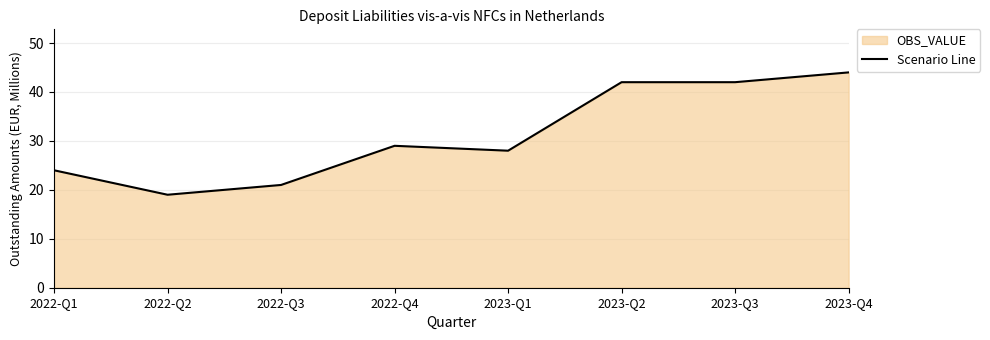

At which category does the chart reach its minimum across all series?

2022-Q2